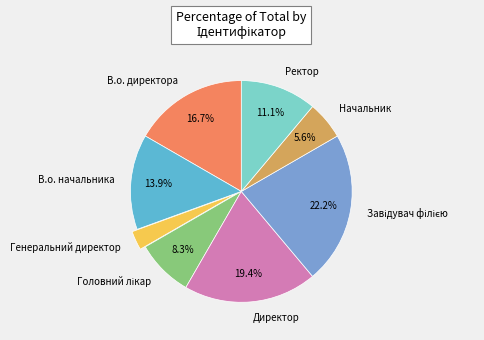

How many segments does this pie chart have?

8